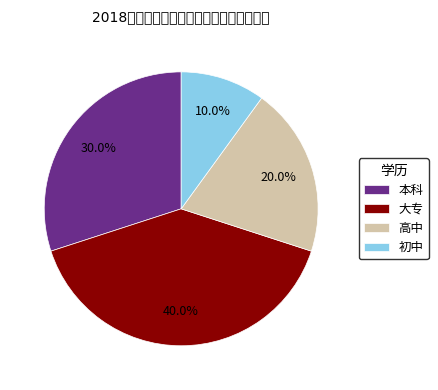

True or false: 本科 accounts for 18% of the total.

False